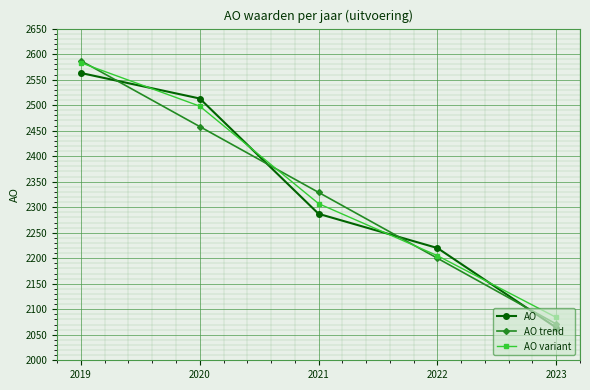

Is it true that AO trend equals 1410 at 2020?

False